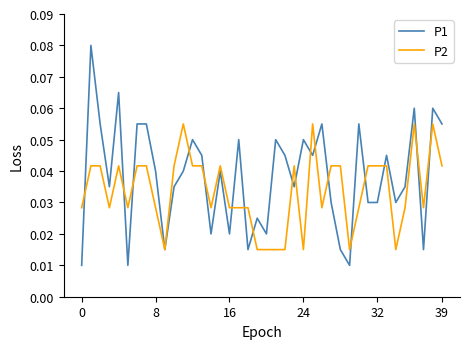

List the series in order of their overall mean, lowest first.

P2, P1